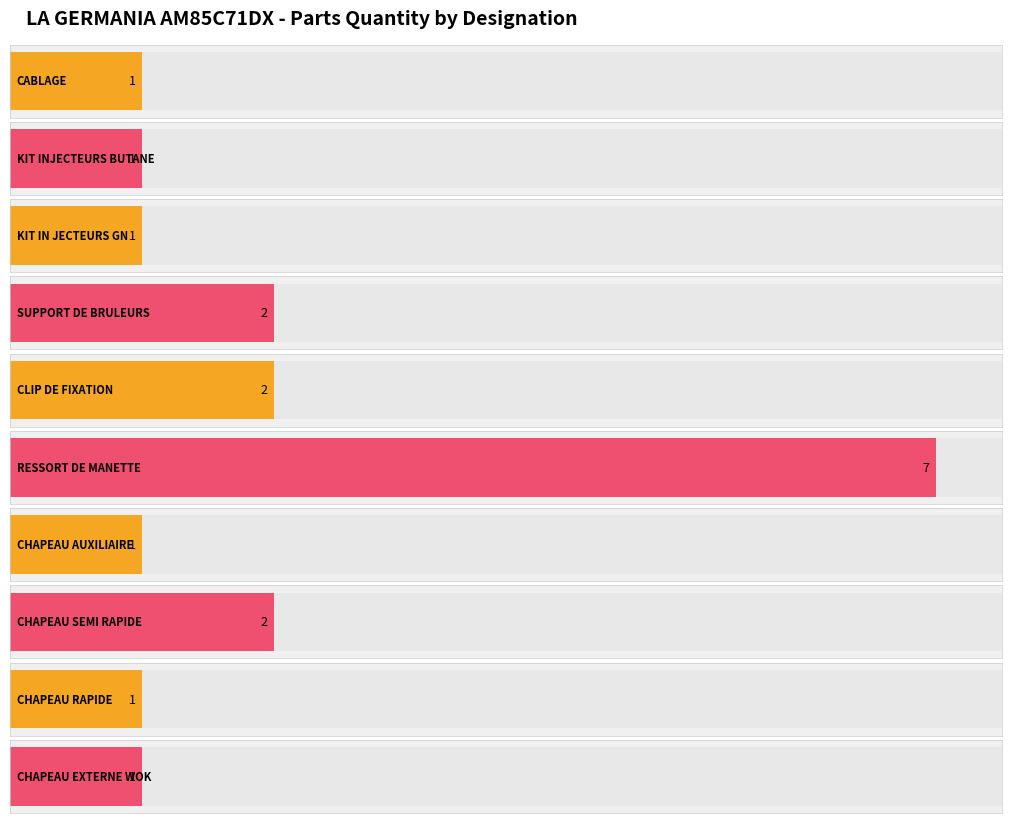

How many data points in Maximum utilization are above 1?

4